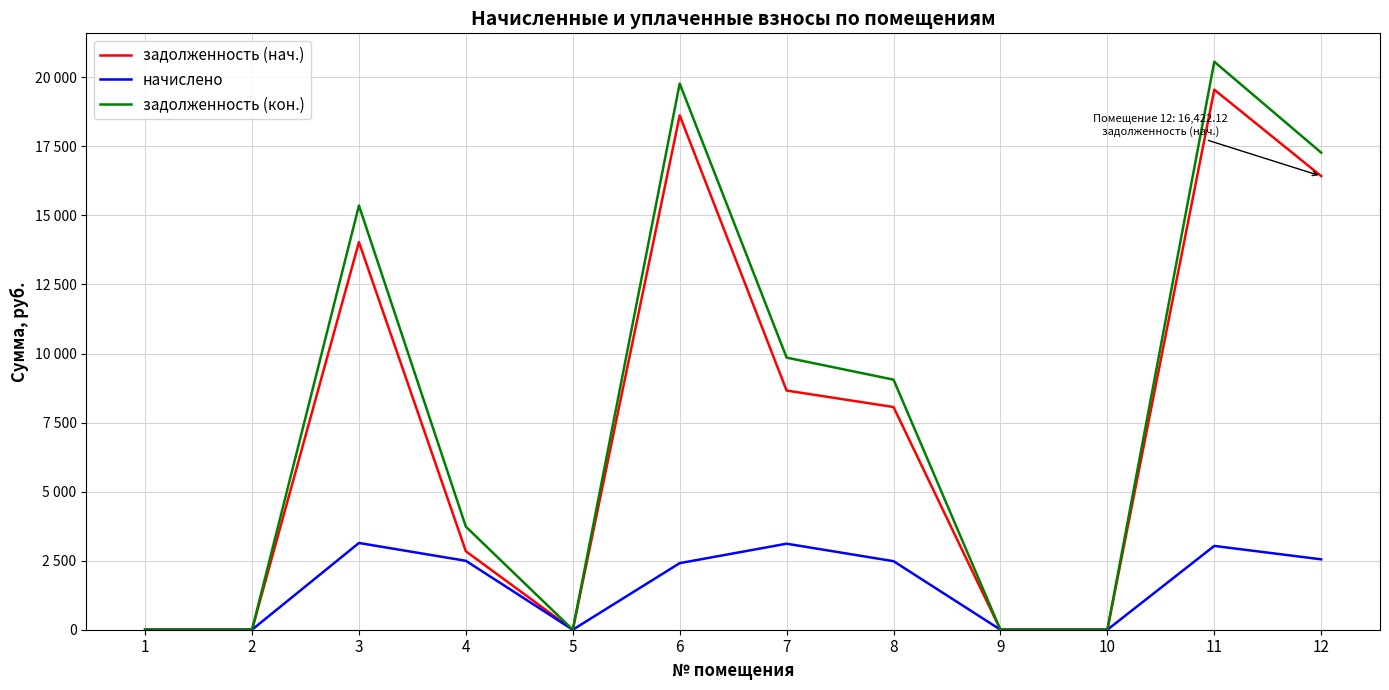

True or false: задолженность (нач.) has a value of 6556.5 at 10.

False